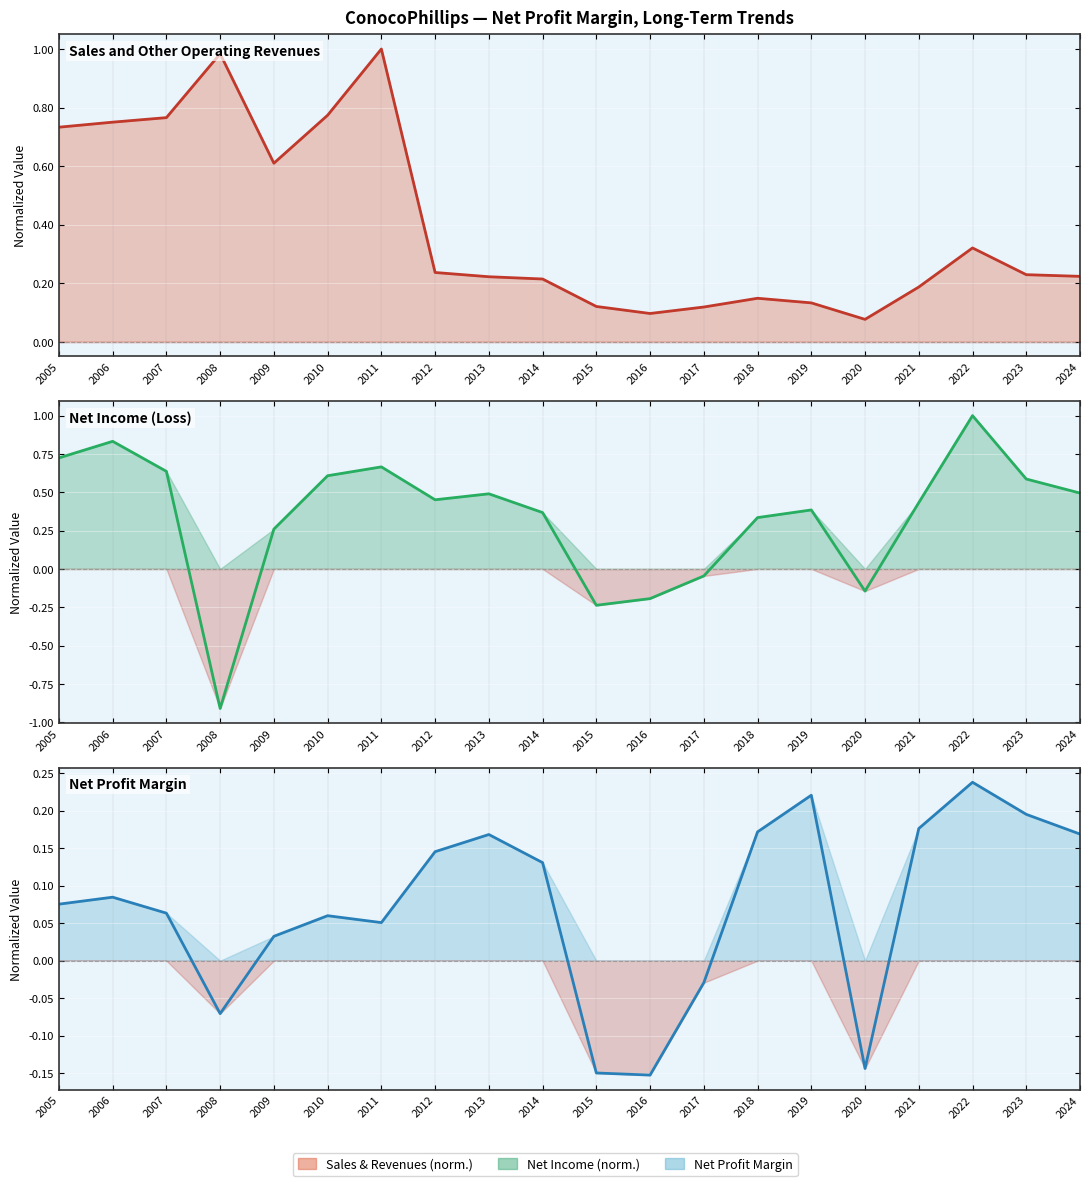

What is the highest value of the Sales and Other Operating Revenues series?

1.0